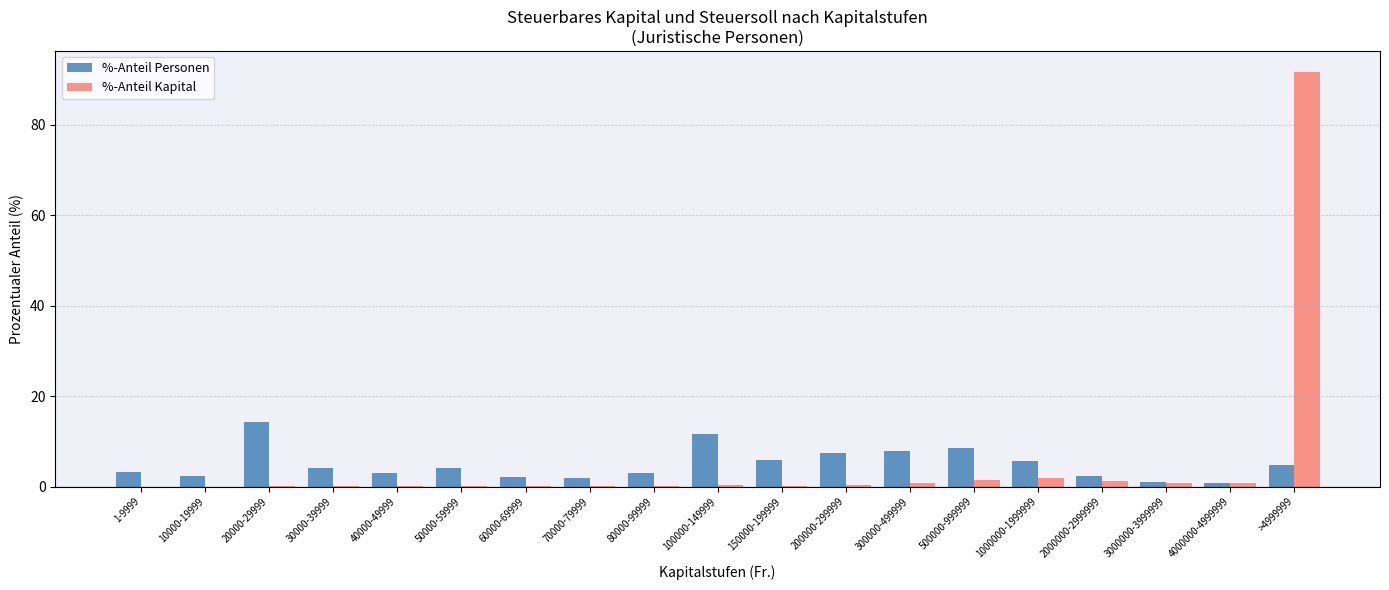

Is it true that %-Anteil Kapital equals 1.4 at 500000-999999?

True